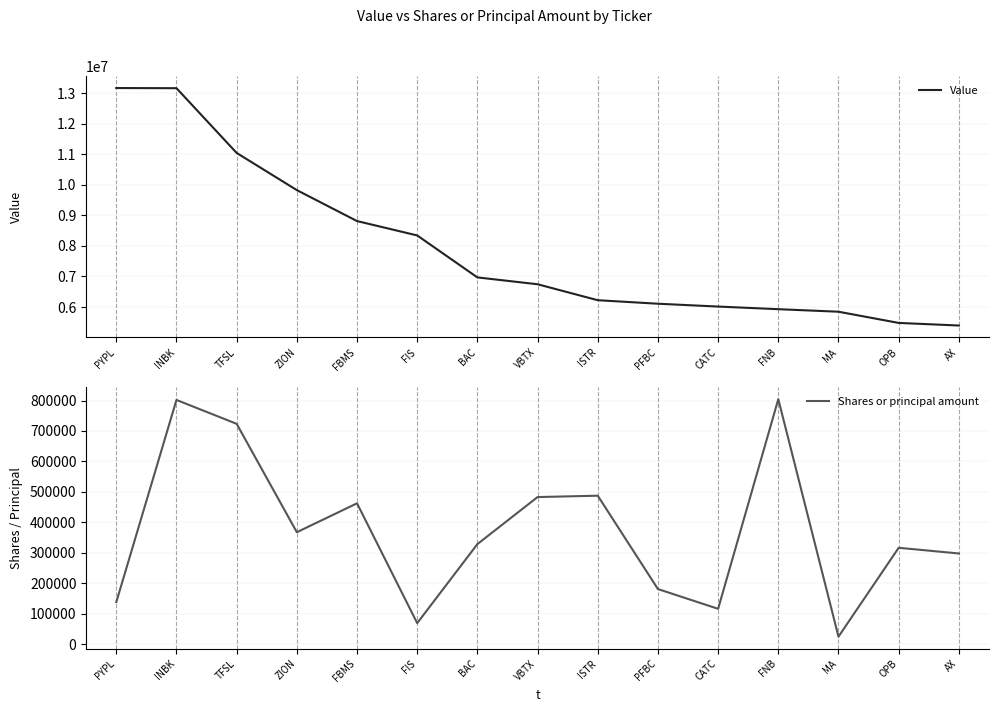

What is the label of the 1st point from the right?

AX